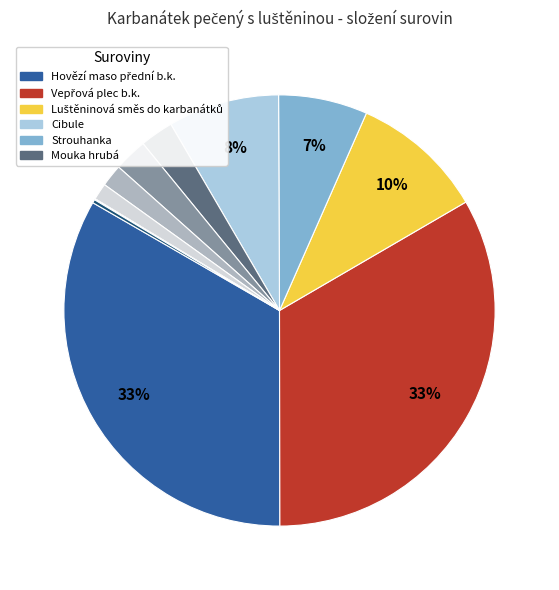

To the nearest percent, what is the difference between the largest and smallest slice percentages?

33%